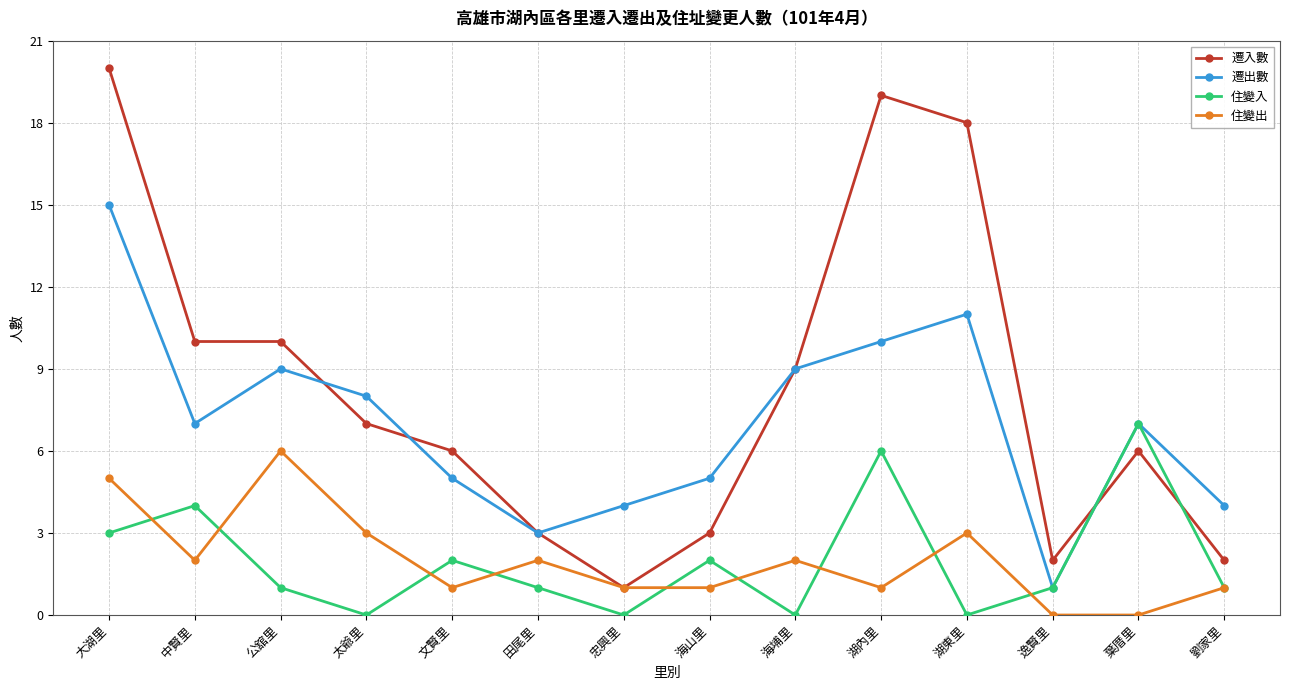

How many categories are shown in the chart?

14